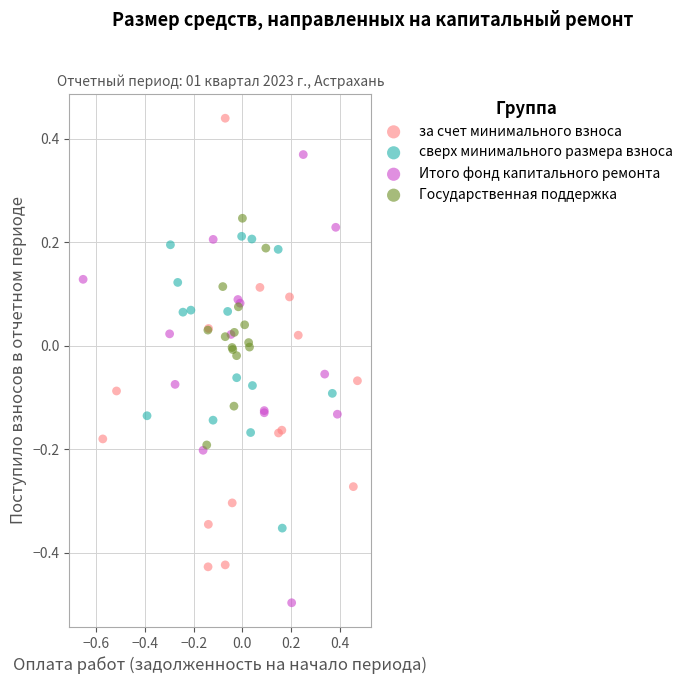

Which series contains the highest Y value?

за счет минимального взноса